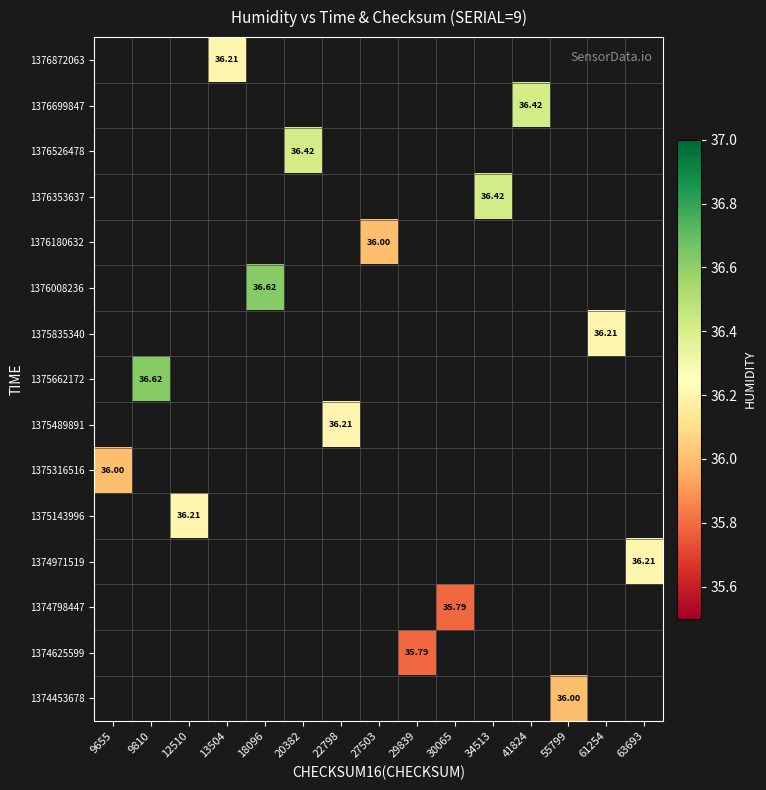

Which category has the lowest value across all series?

29839